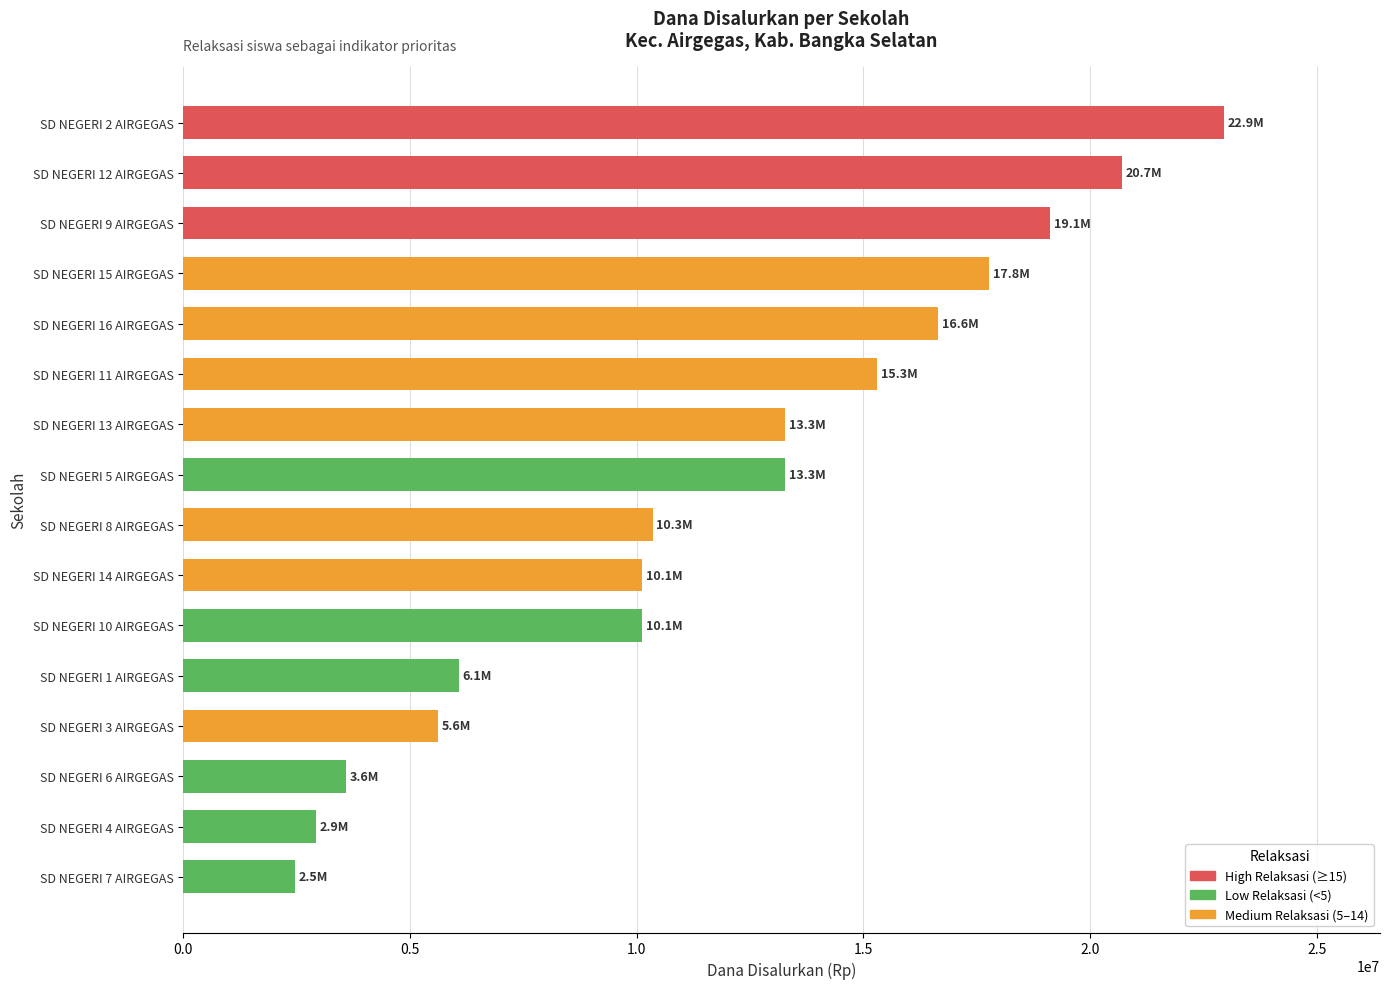

Reading top to bottom, transcribe all the data shown in this chart.

SD NEGERI 2 AIRGEGAS=22950000	SD NEGERI 12 AIRGEGAS=20700000	SD NEGERI 9 AIRGEGAS=19125000	SD NEGERI 15 AIRGEGAS=17775000	SD NEGERI 16 AIRGEGAS=16650000	SD NEGERI 11 AIRGEGAS=15300000	SD NEGERI 13 AIRGEGAS=13275000	SD NEGERI 5 AIRGEGAS=13275000	SD NEGERI 8 AIRGEGAS=10350000	SD NEGERI 14 AIRGEGAS=10125000	SD NEGERI 10 AIRGEGAS=10125000	SD NEGERI 1 AIRGEGAS=6075000	SD NEGERI 3 AIRGEGAS=5625000	SD NEGERI 6 AIRGEGAS=3600000	SD NEGERI 4 AIRGEGAS=2925000	SD NEGERI 7 AIRGEGAS=2475000